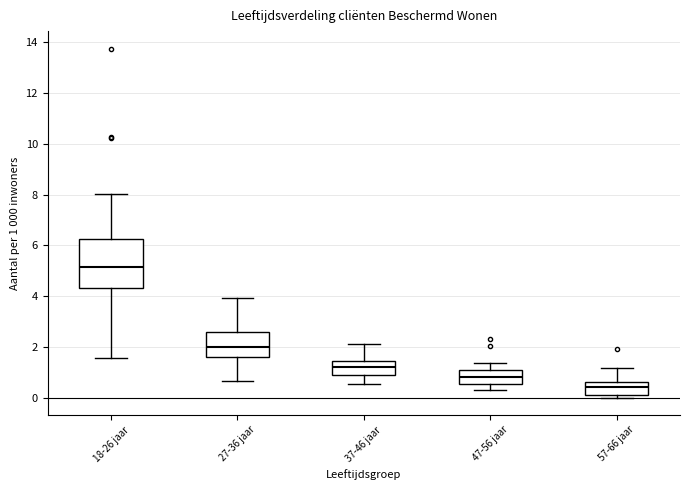

Reading left to right, transcribe this box plot: for each box, give where its median line is, the range the box spans, and where its two whiskers end, as read against the y-axis. The values are not printed on the chart, so give them approximately, as read against the axis.

18-26 jaar: median 5.2, box 4.4 to 6.2, whiskers 1.6 to 8.0
27-36 jaar: median 2.0, box 1.6 to 2.6, whiskers 0.6 to 4.0
37-46 jaar: median 1.2, box 0.8 to 1.4, whiskers 0.6 to 2.2
47-56 jaar: median 0.8, box 0.6 to 1.0, whiskers 0.4 to 1.4
57-66 jaar: median 0.4, box 0.0 to 0.6, whiskers 0.0 (just below the box's lower edge) to 1.2